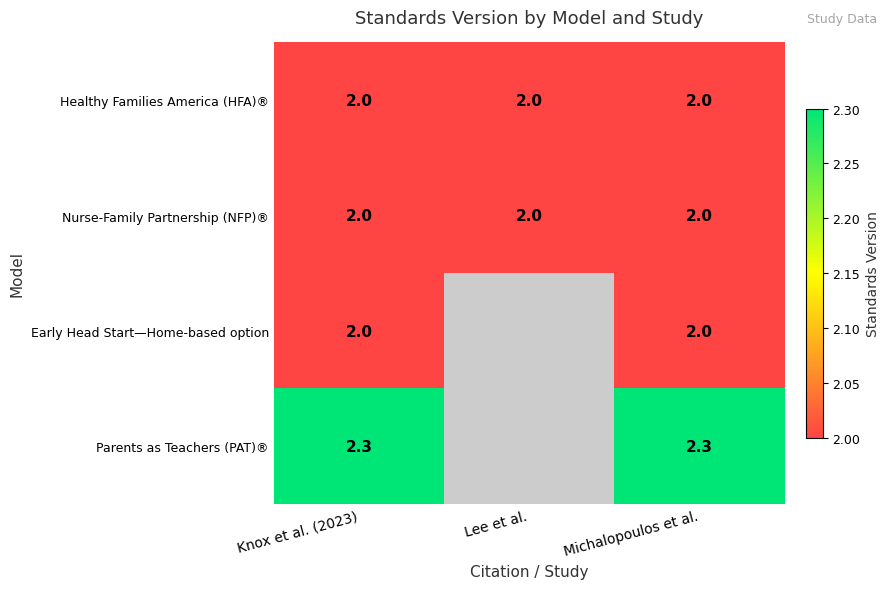

True or false: Early Head Start—Home-based option has a value of 3.1 at Knox et al. (2023).

False